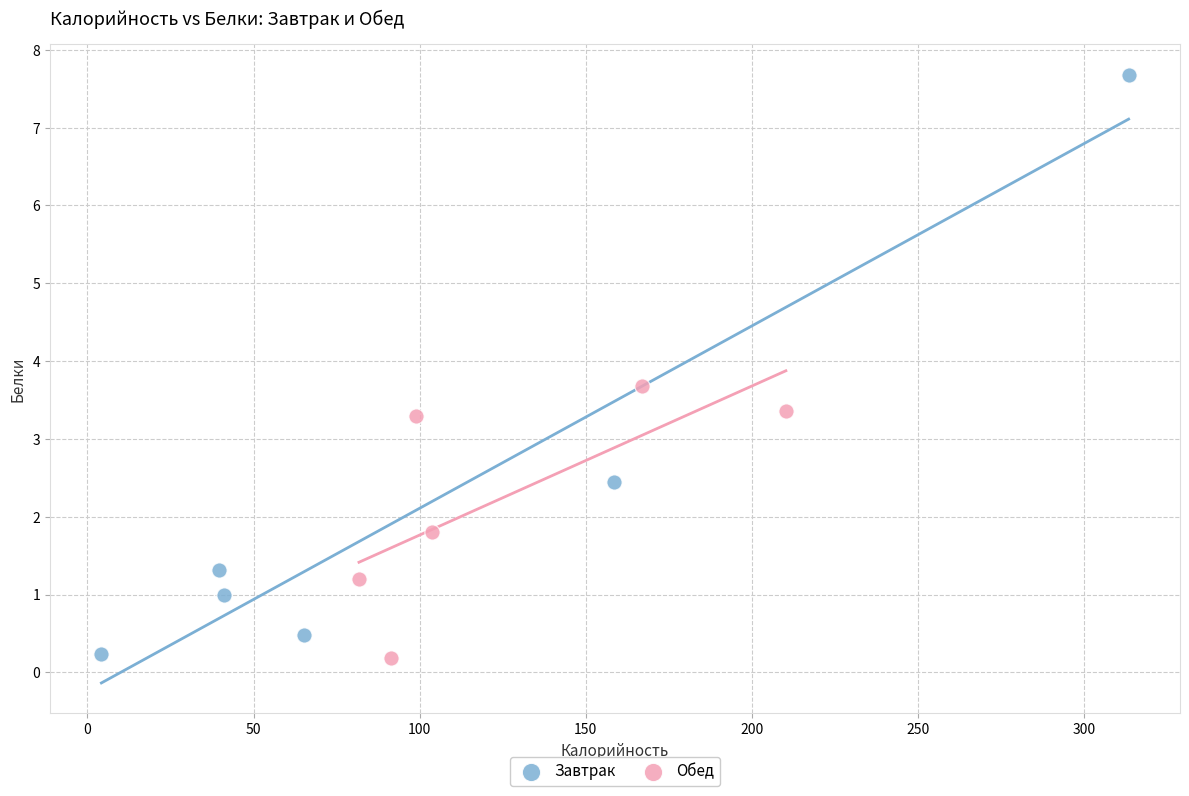

Which series contains the highest Y value?

Завтрак